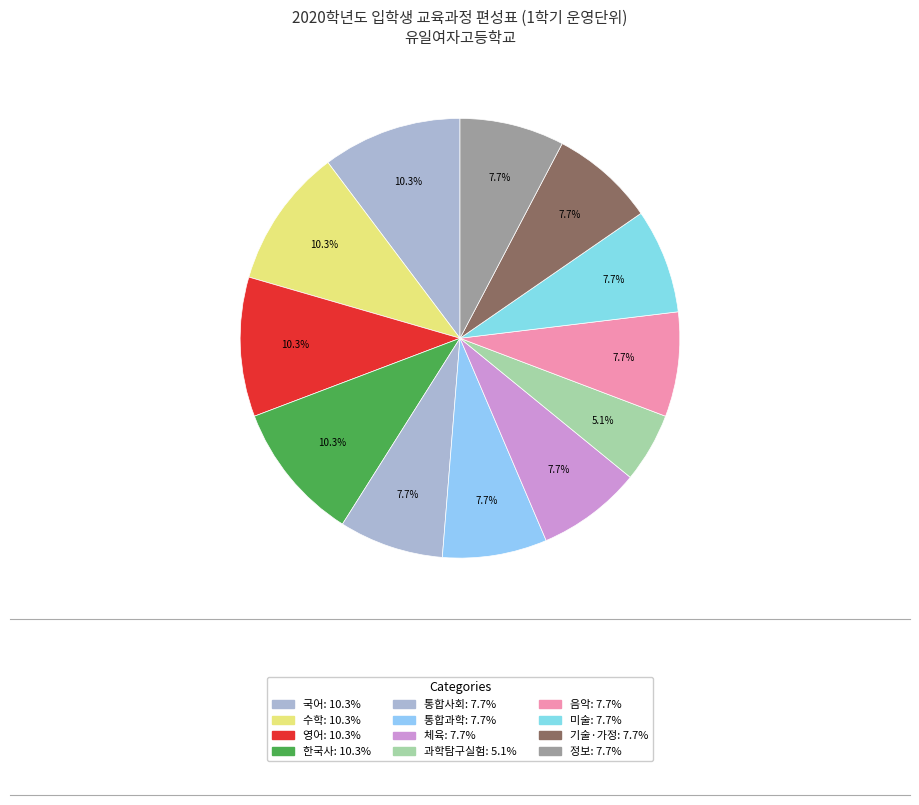

How many slices are in this pie chart?

12